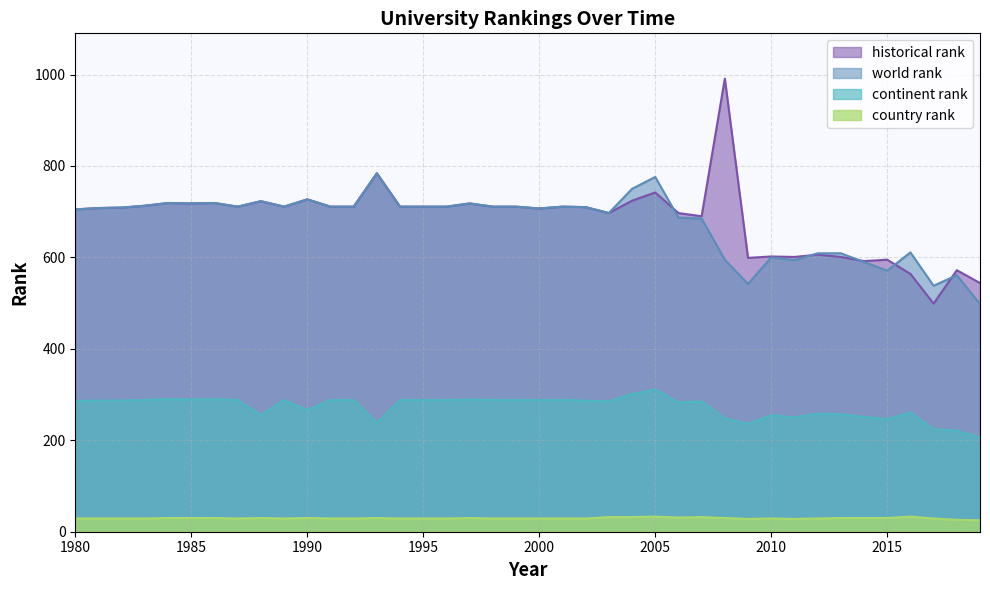

At which label does continent rank reach its minimum?

2019